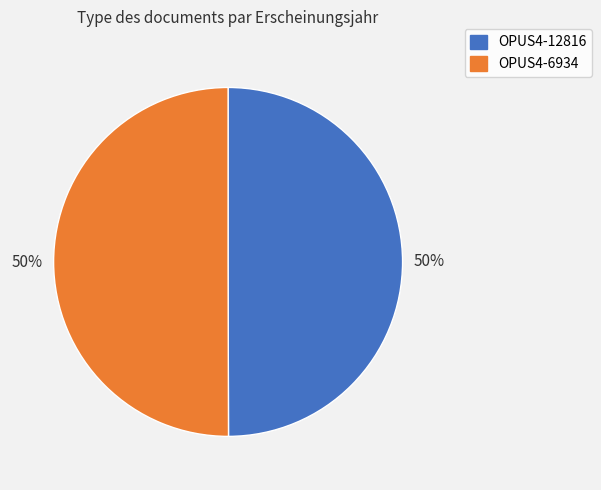

Is it true that OPUS4-6934 is 37% of the pie?

False